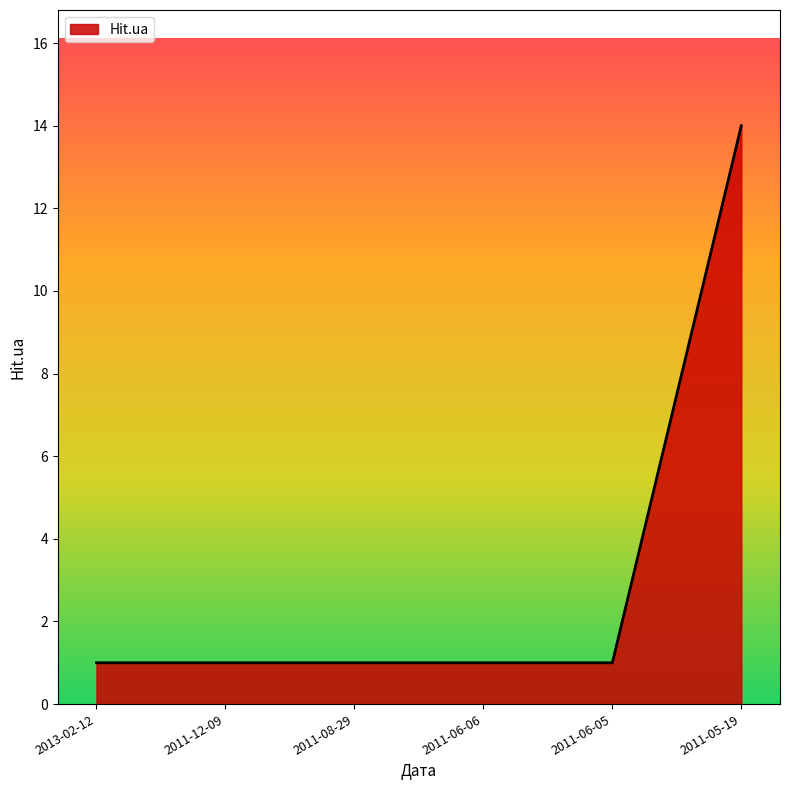

What is the greatest value displayed?

14